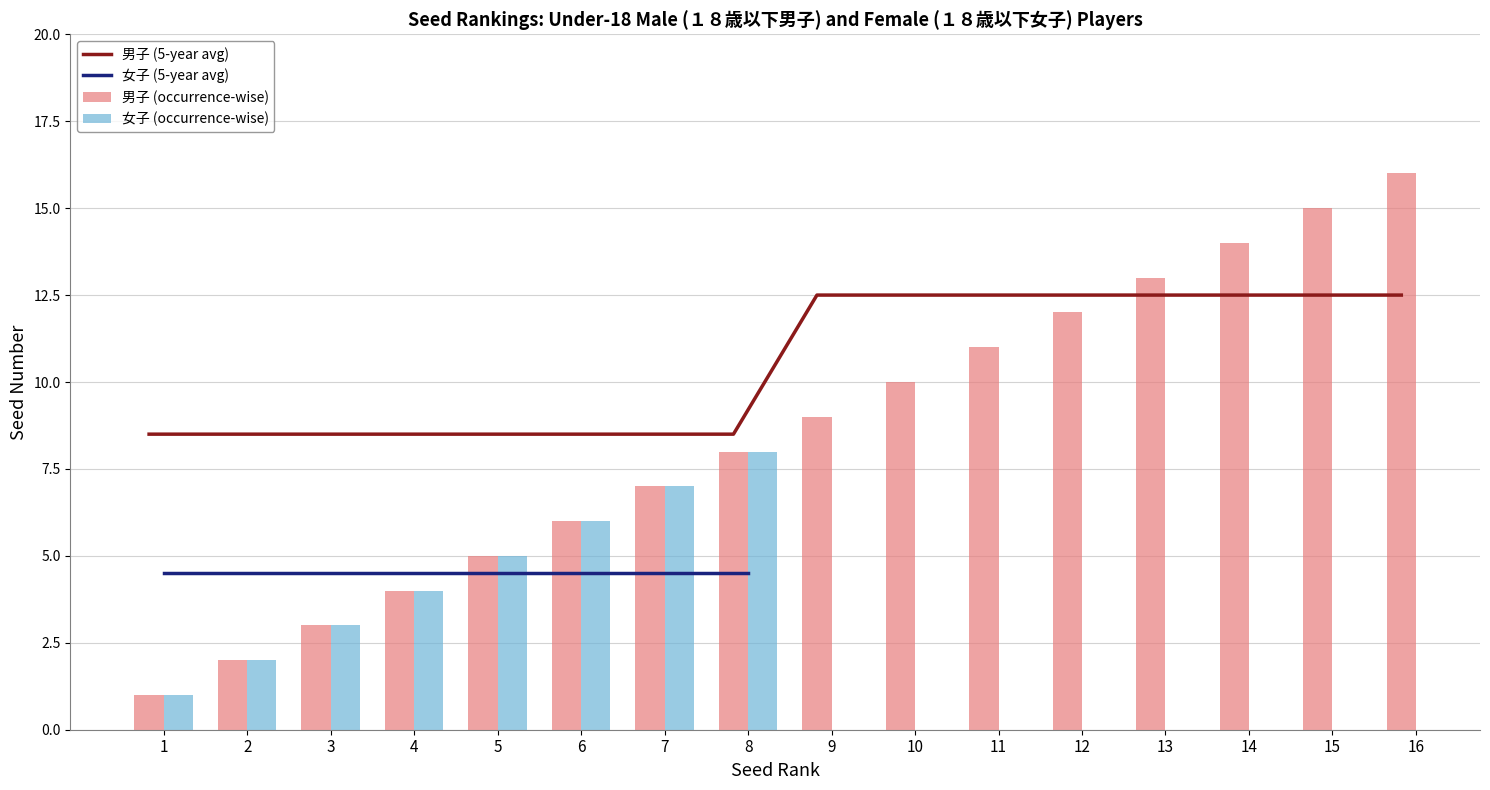

Which series has the largest total across all categories?

男子 (occurrence-wise)